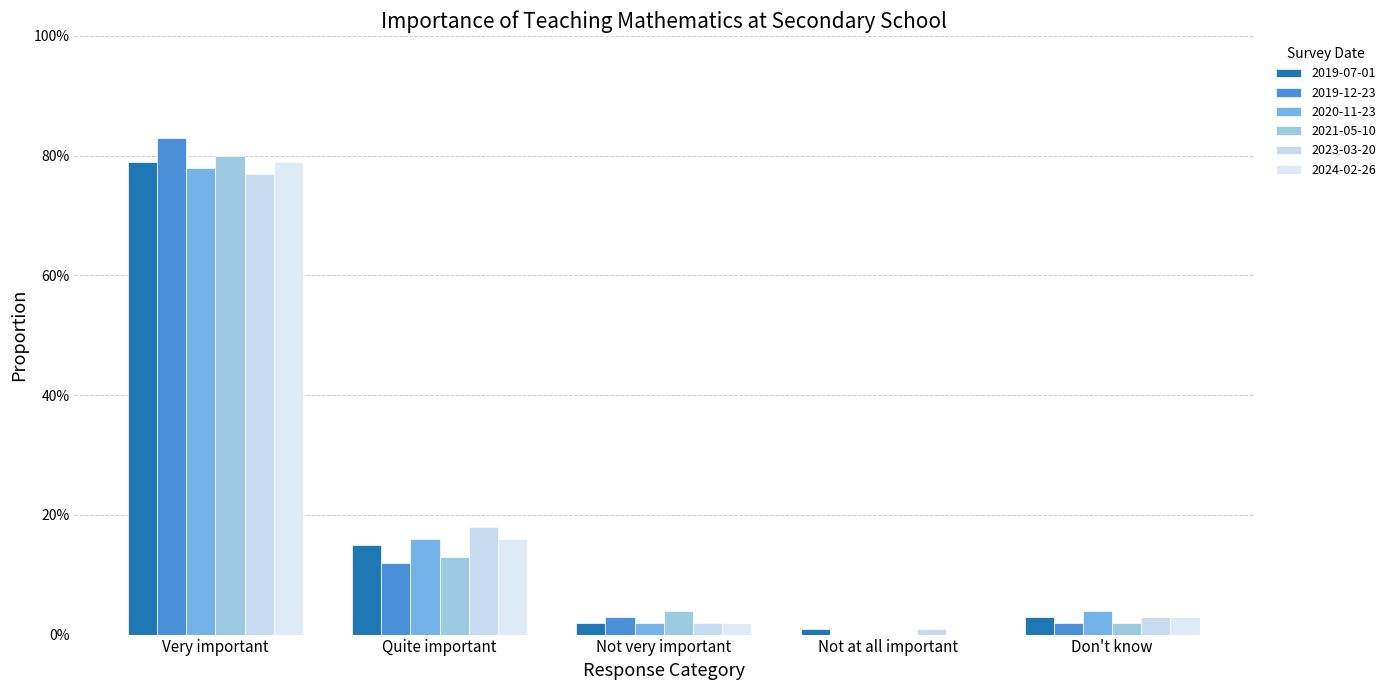

Rank the categories by 2019-12-23 value from lowest to highest.

Not at all important, Don't know, Not very important, Quite important, Very important